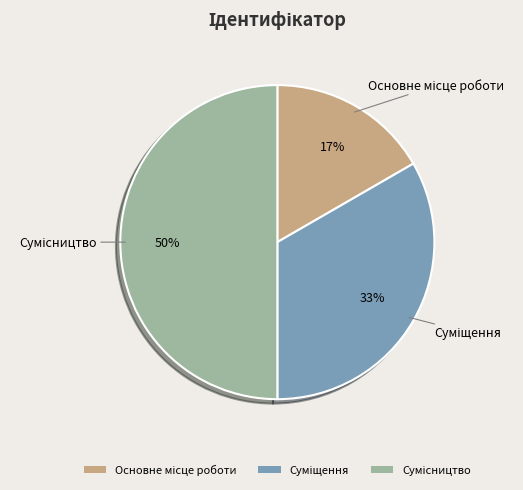

To the nearest percent, what is the average slice percentage?

33%